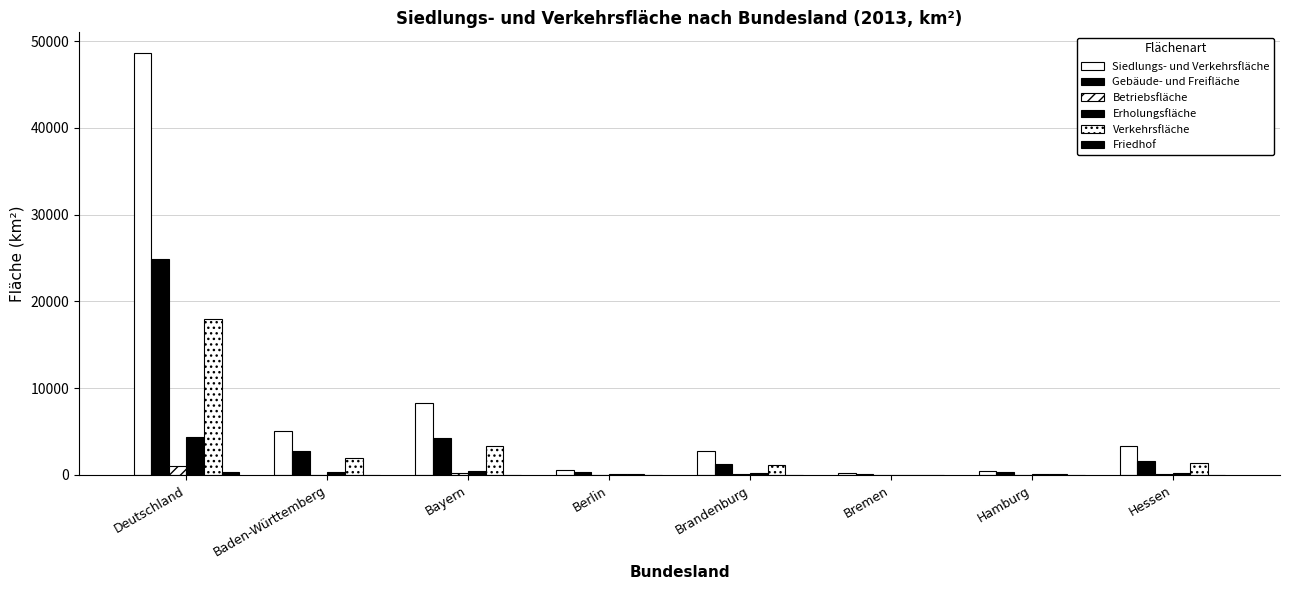

Are the bars grouped side by side (vs. stacked)?

Yes